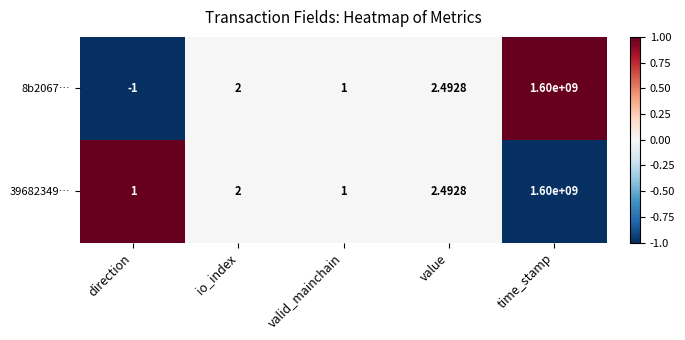

Which category has the lowest value in the 8b2067… series?

direction